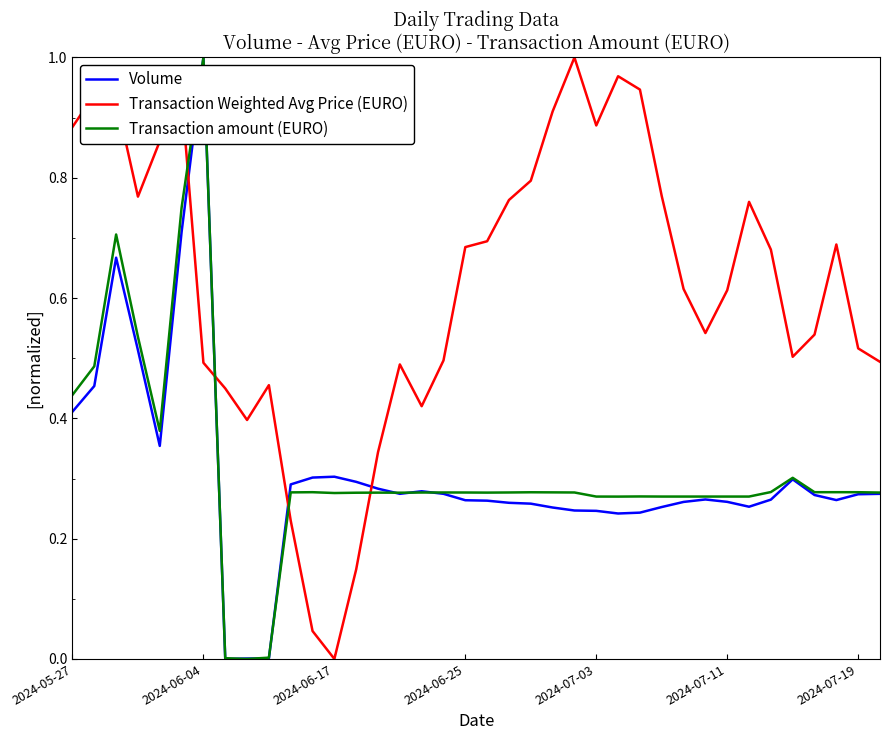

Which series has the largest total across all categories?

Transaction Weighted Avg Price (EURO)